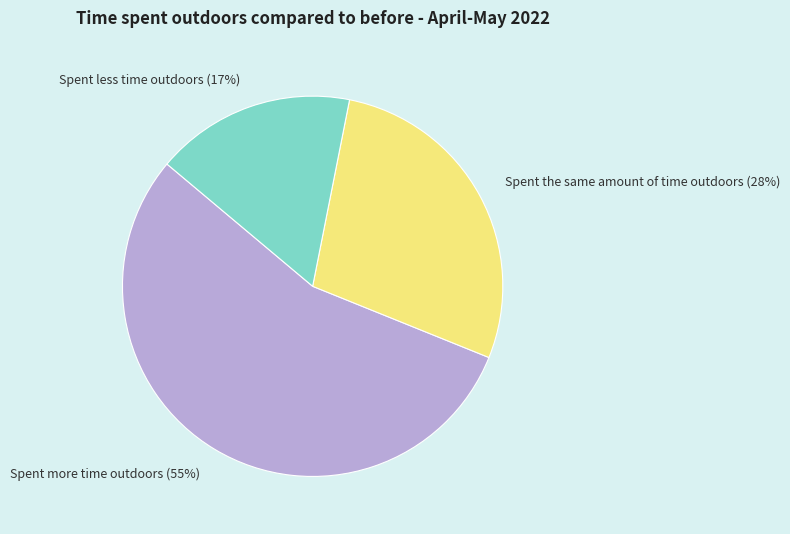

Approximately how many times larger is the value at Spent less time outdoors compared to Spent the same amount of time outdoors?

0.6